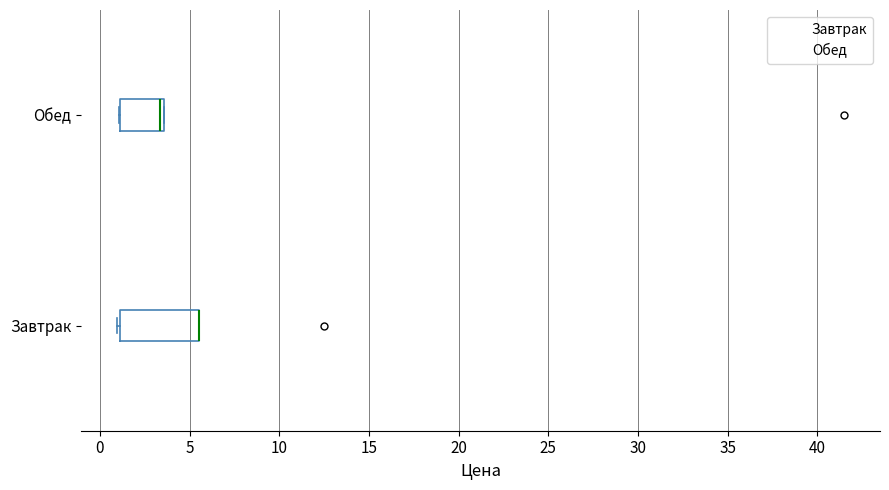

Comparing the boxes themselves (not the whiskers), which one is the widest?

Завтрак